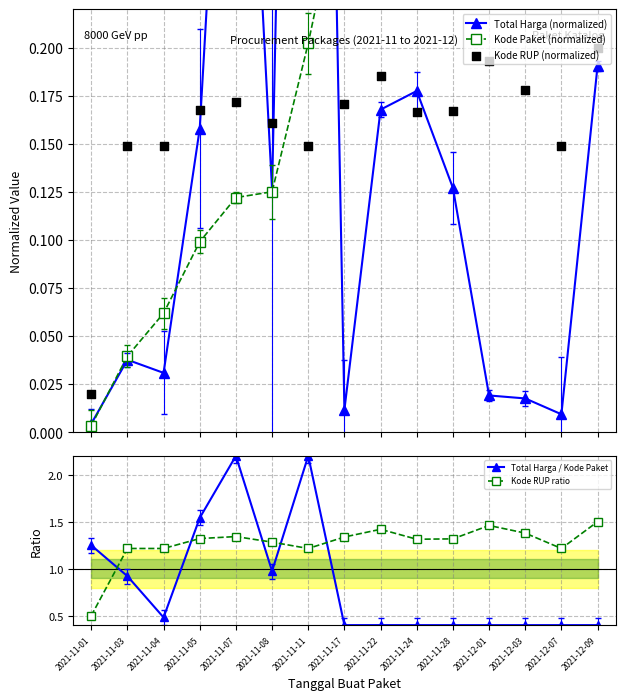

Is the value of Total Harga / Kode Paket at 2021-11-08 greater than the value of Kode RUP (normalized) at 2021-11-08?

Yes